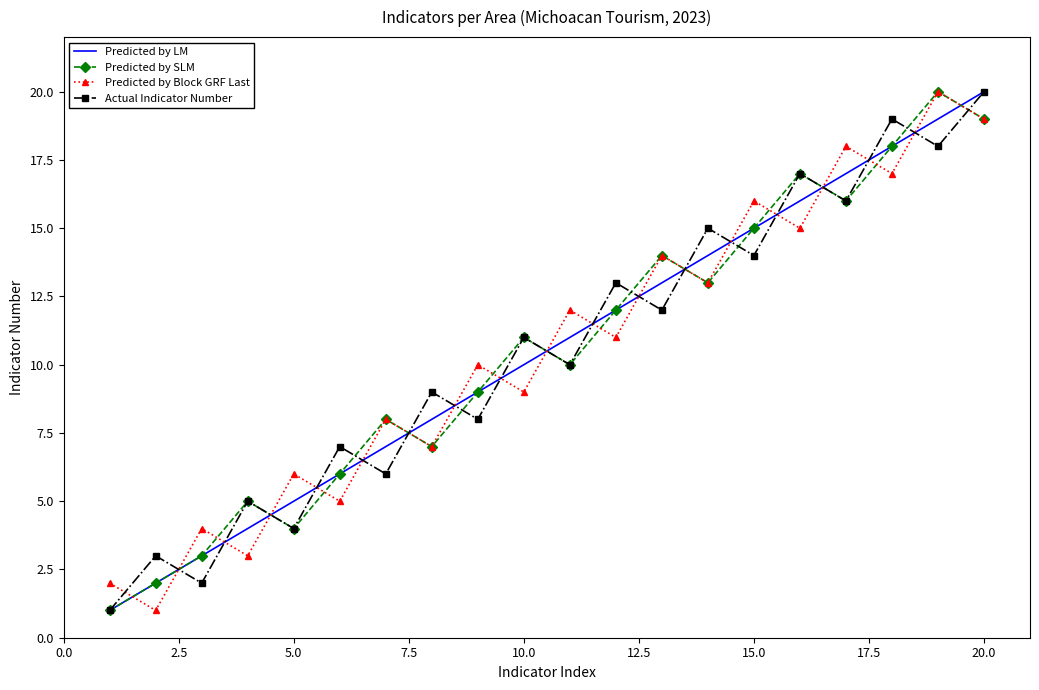

Count the number of categories in the chart.

20